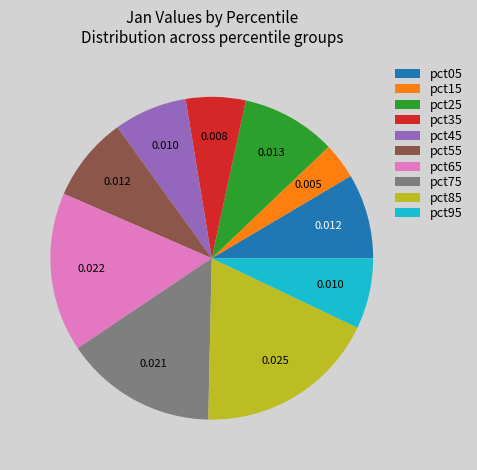

Count the number of slices in the pie.

10